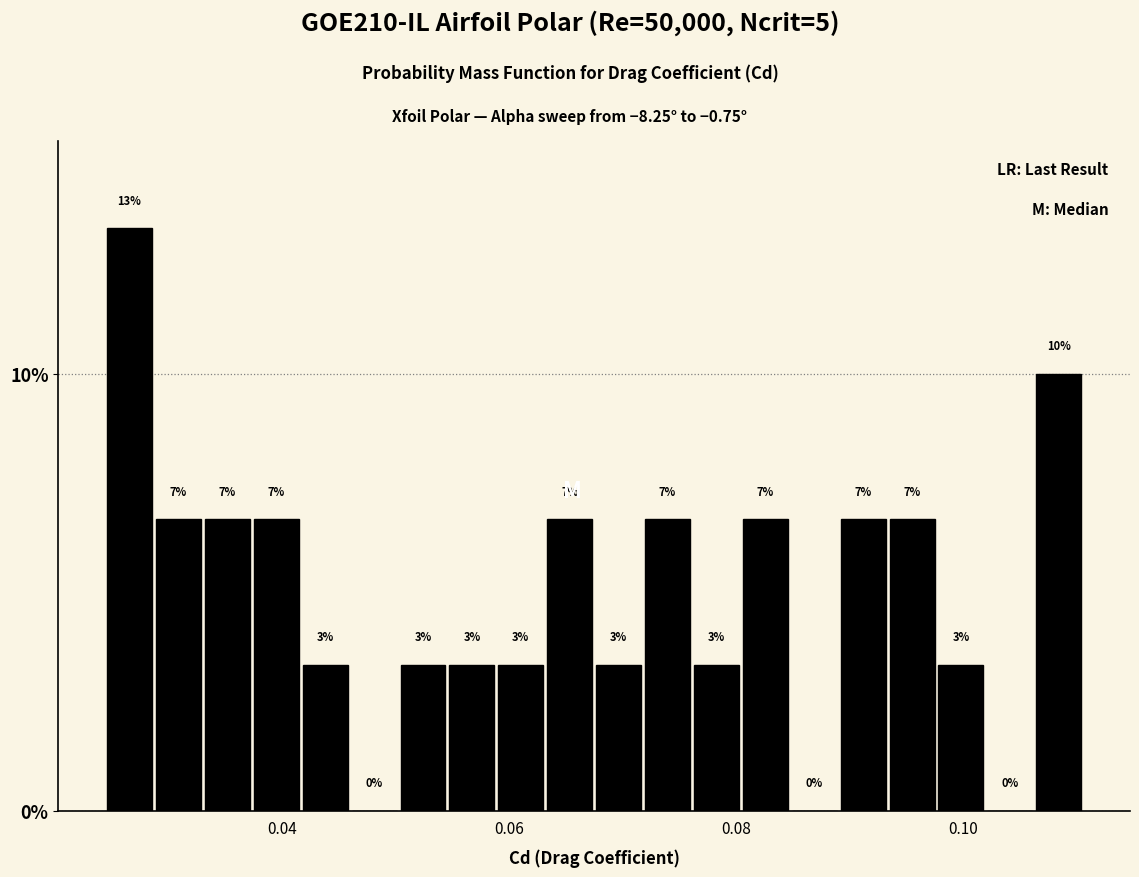

Read against the x-axis, roughly where is the centre of the tallest bar?

0.026